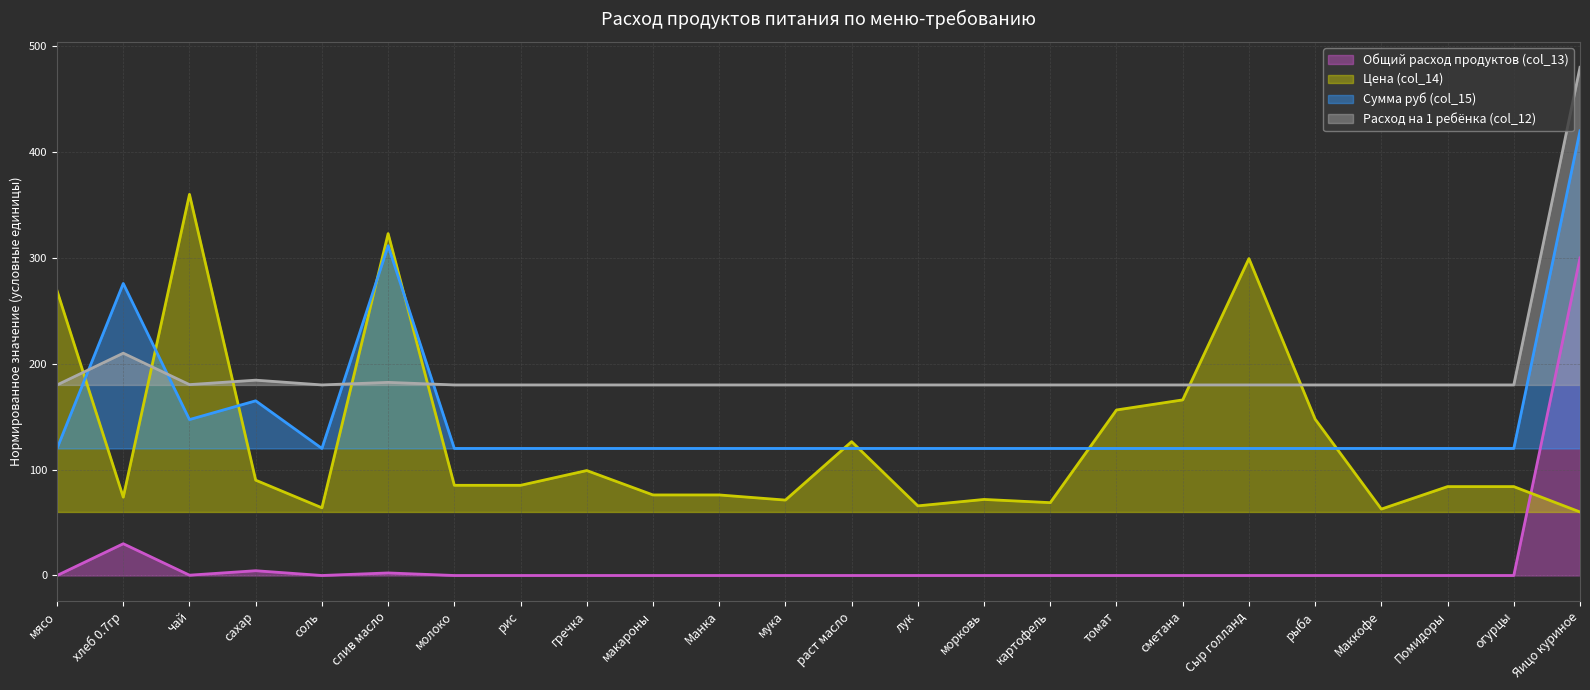

What is the total value across all series at макароны?

376.1